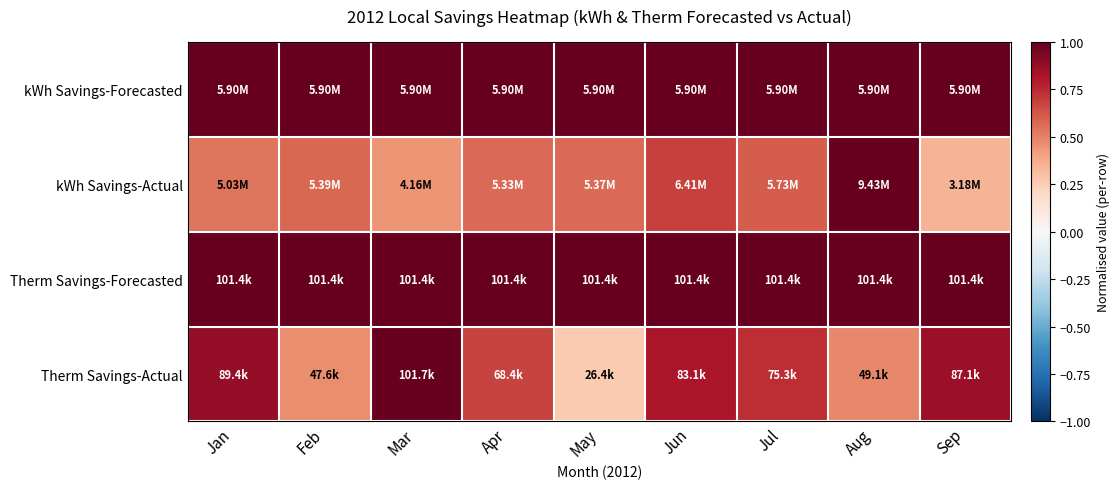

List the series in order of their peak value, highest first.

kWh Savings-Forecasted, kWh Savings-Actual, Therm Savings-Forecasted, Therm Savings-Actual